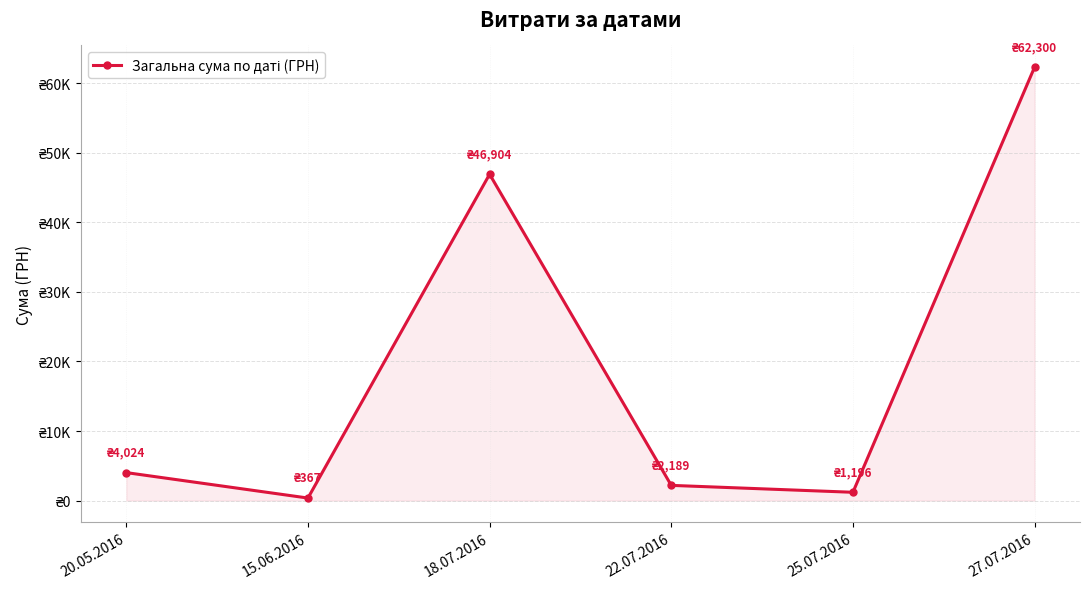

The value at 20.05.2016 is 4024.0. True or false?

True